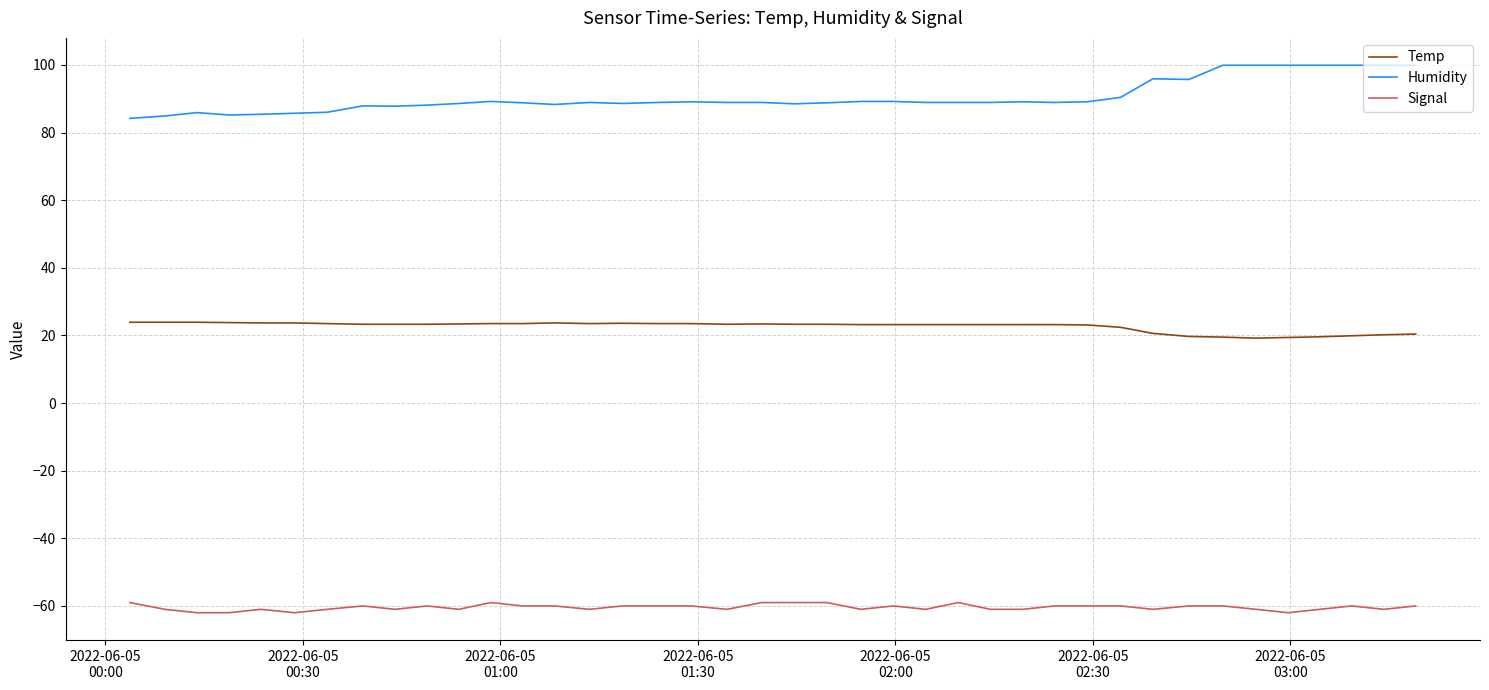

Which series has the largest total across all categories?

Humidity